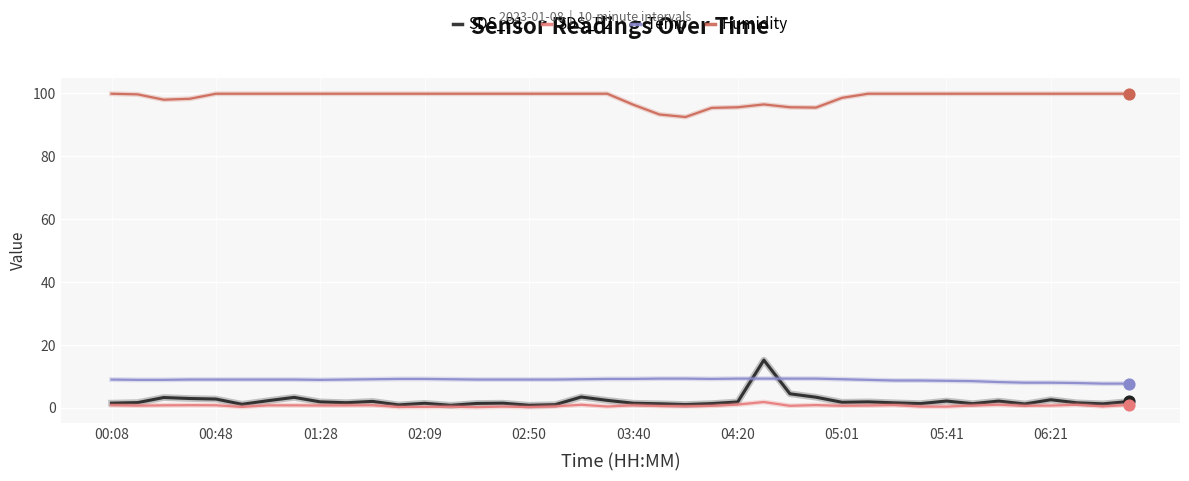

At how many categories does at least one series exceed 81?

40